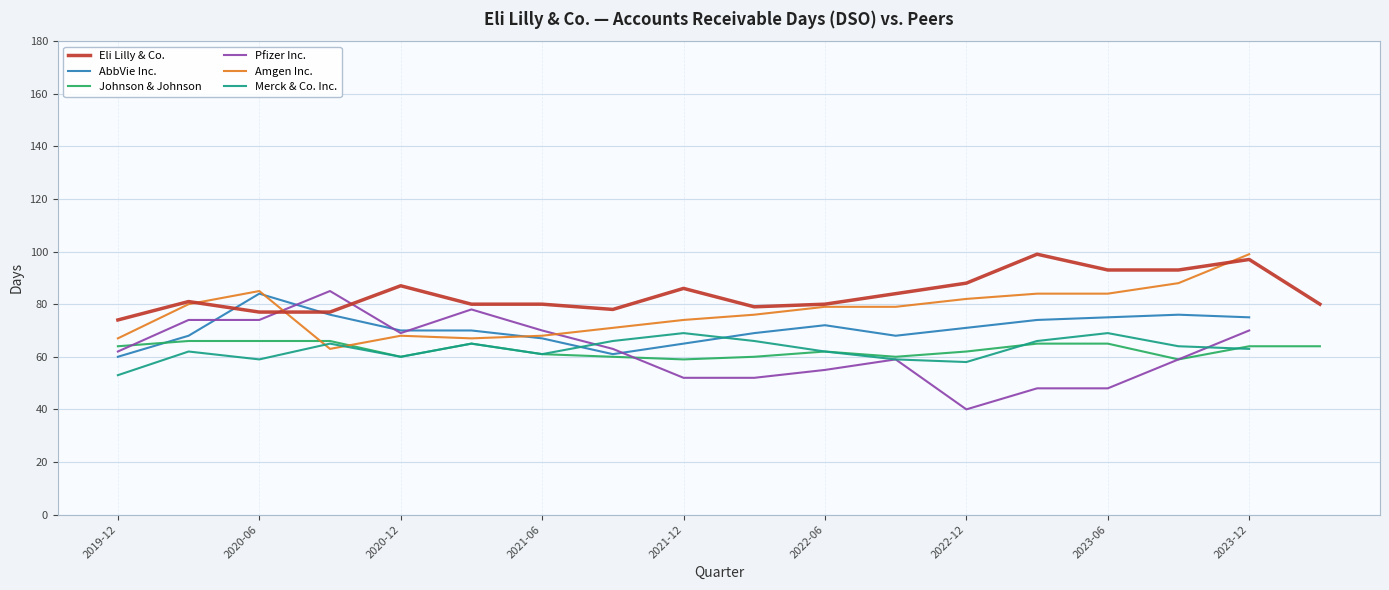

In Merck & Co. Inc., how many points are higher than both neighbors (excluding endpoints)?

5